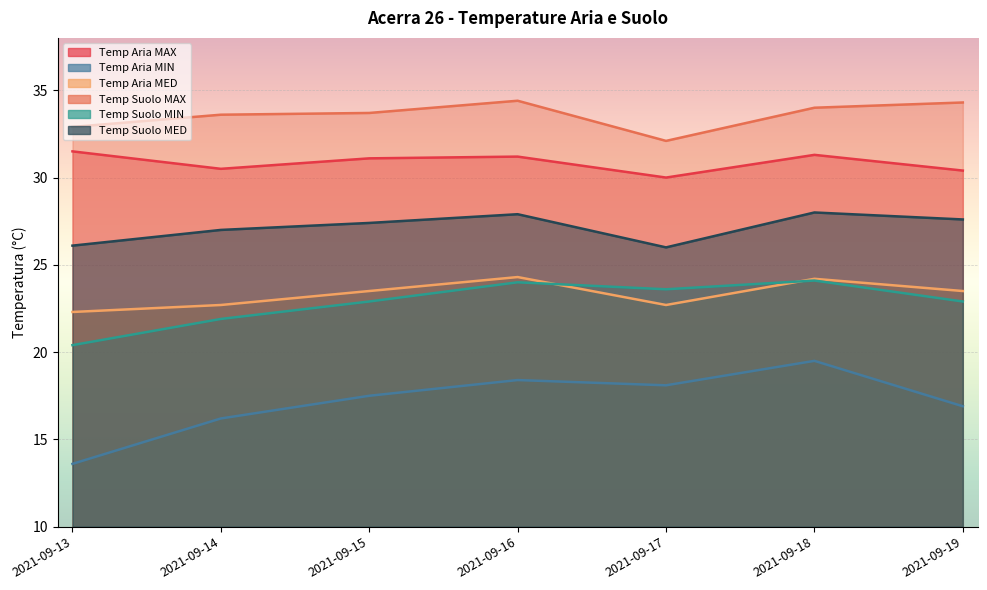

What is the difference between the highest and lowest values at 2021-09-13?

19.3